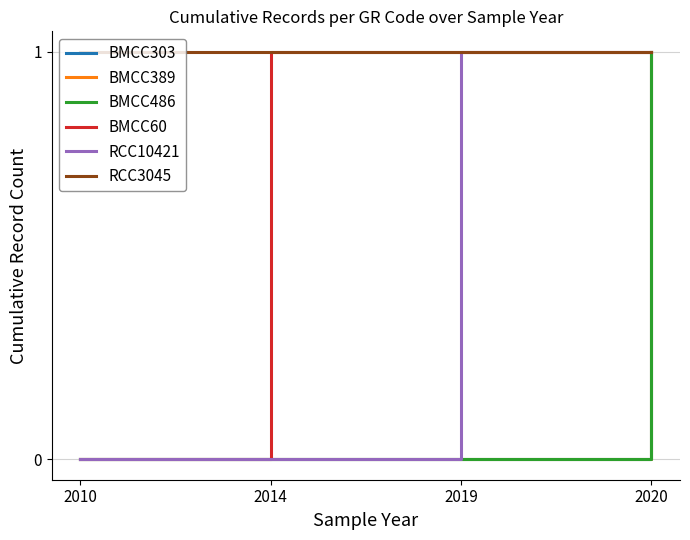

At which category does the chart reach its minimum across all series?

2010